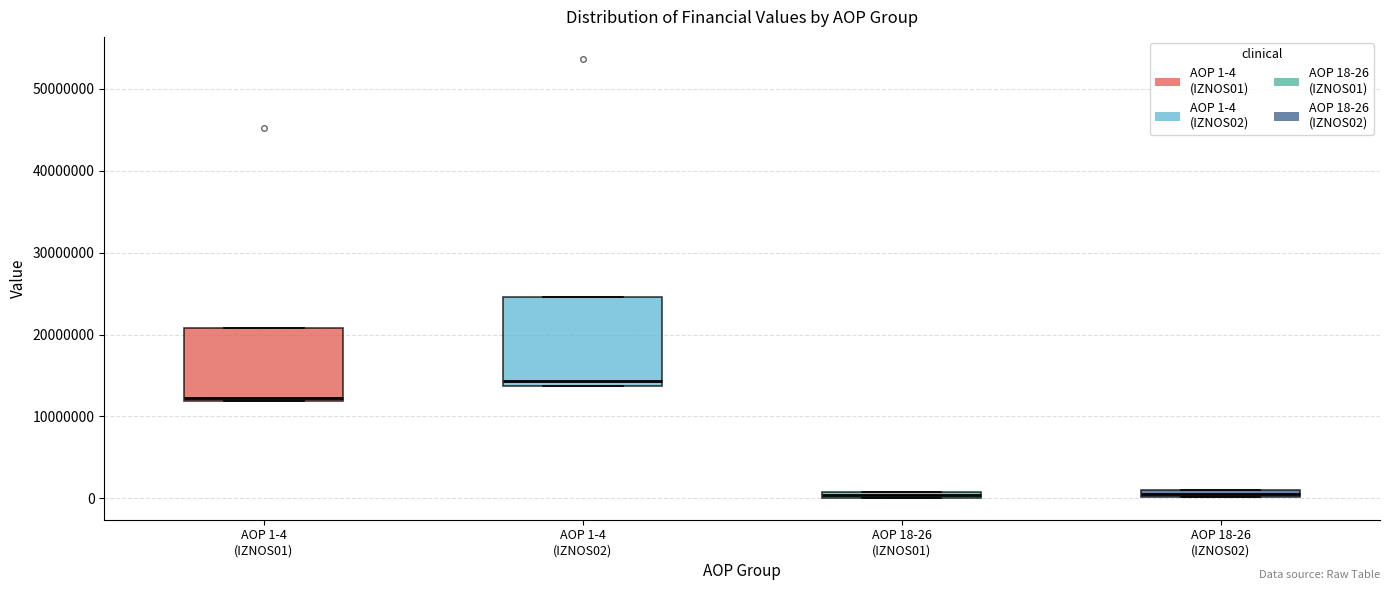

Comparing the boxes themselves (not the whiskers), which one is the tallest?

AOP 1-4 (IZNOS02)